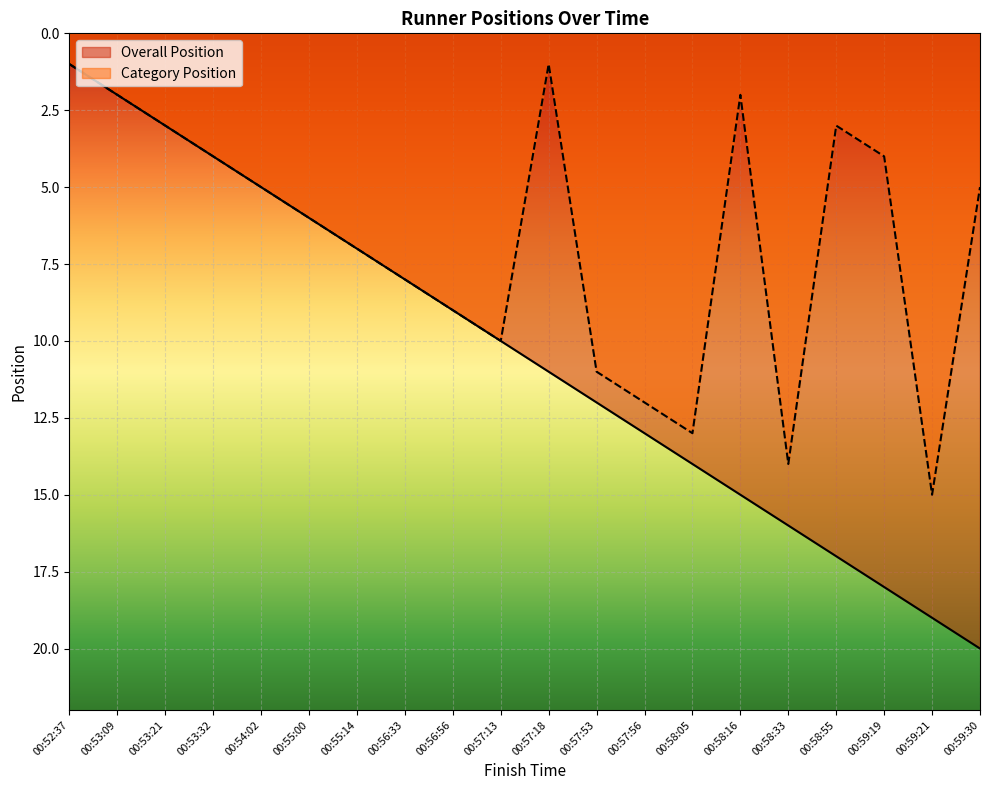

Is it true that Overall Position equals 17 at 00:57:13?

False